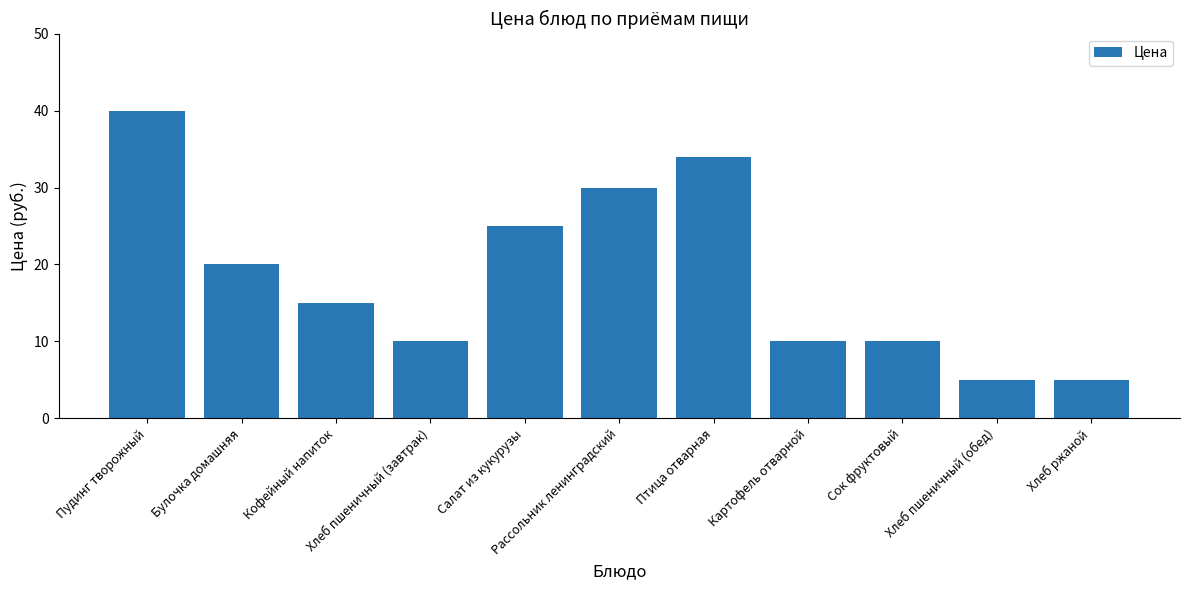

What is the minimum value shown in the chart?

5